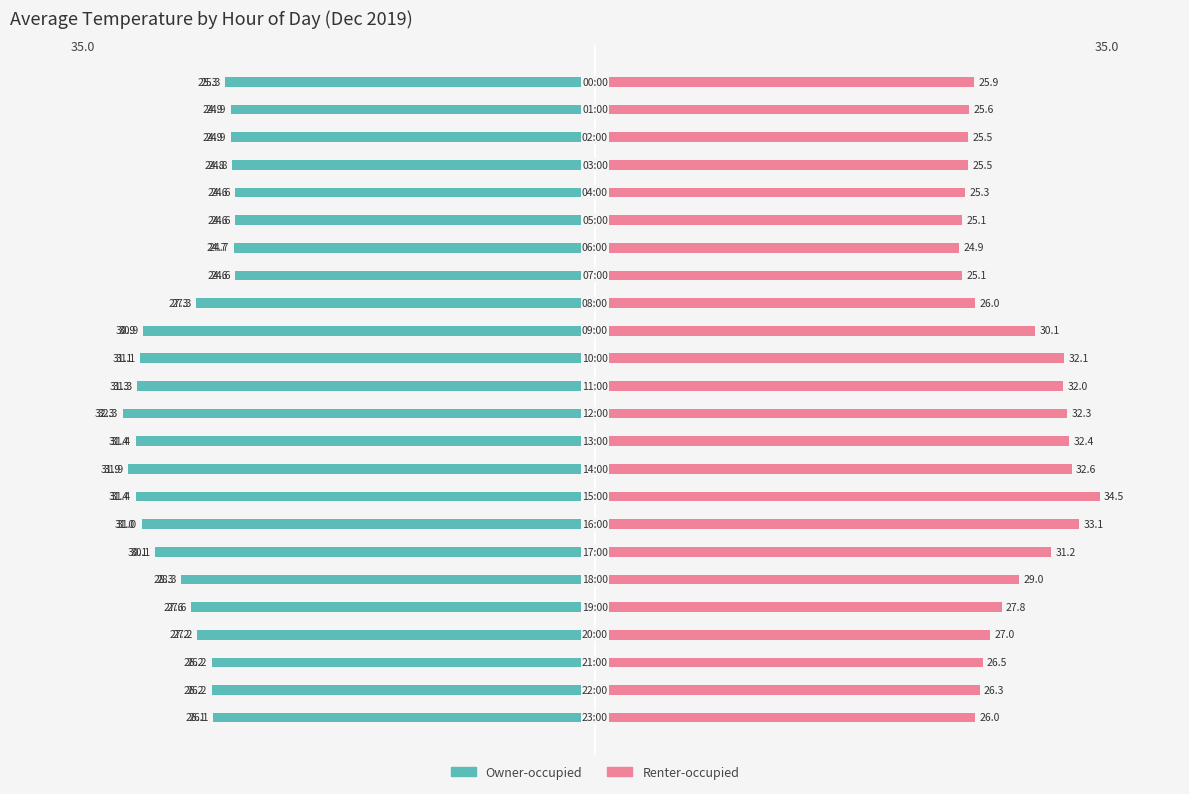

Which series has the largest total across all categories?

Renter-occupied